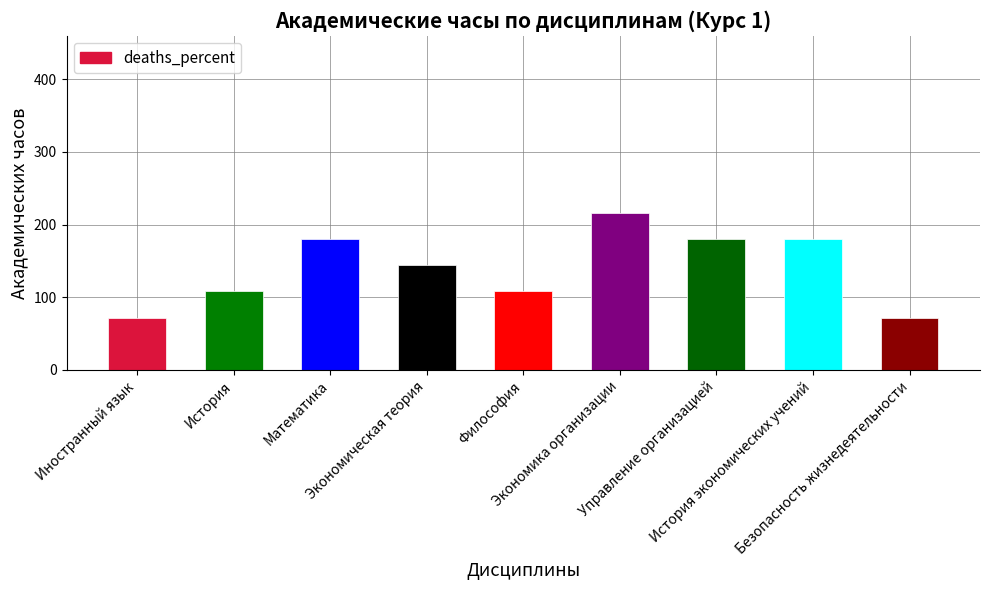

True or false: the data shows 92 at Управление организацией.

False